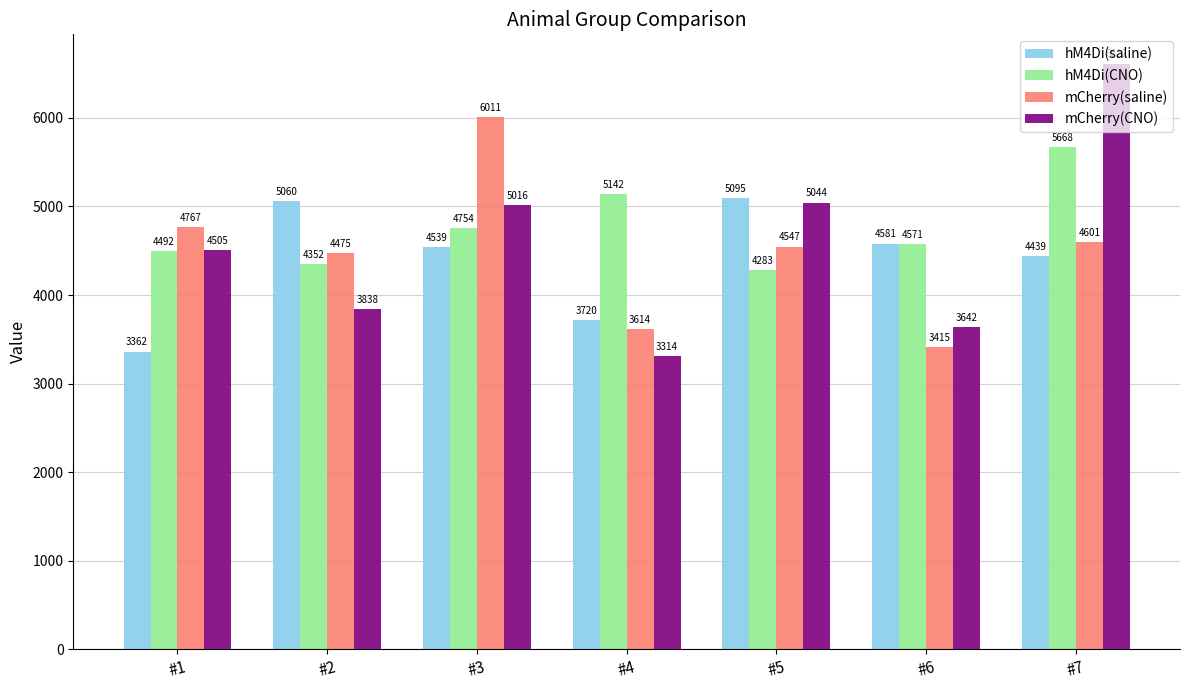

What value does the mCherry(CNO) series have at #6?

3641.9